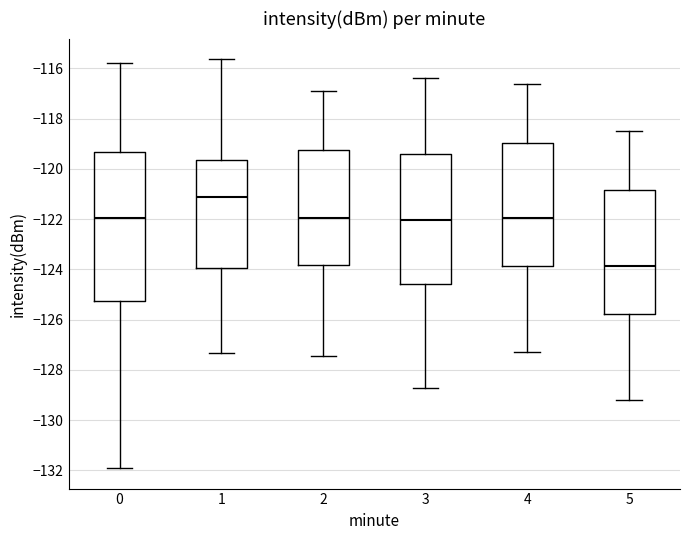

Reading left to right, read every box against the y-axis: the position of its median line, the range the box covers, and the ends of its whiskers. The values are not printed on the chart, so give them approximately, as read against the axis.

0: median -122.0, box -125.2 to -119.4, whiskers -132.0 to -115.8
1: median -121.2, box -124.0 to -119.6, whiskers -127.4 to -115.6
2: median -122.0, box -123.8 to -119.2, whiskers -127.4 to -117.0
3: median -122.0, box -124.6 to -119.4, whiskers -128.8 to -116.4
4: median -122.0, box -123.8 to -119.0, whiskers -127.2 to -116.6
5: median -123.8, box -125.8 to -120.8, whiskers -129.2 to -118.4